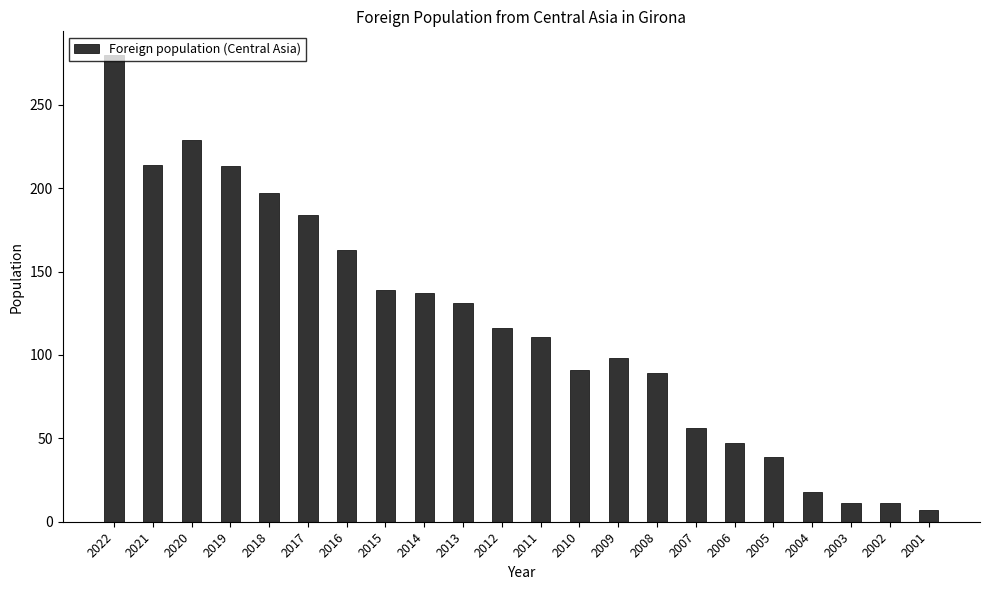

At which category does the chart reach its peak across all series?

2022